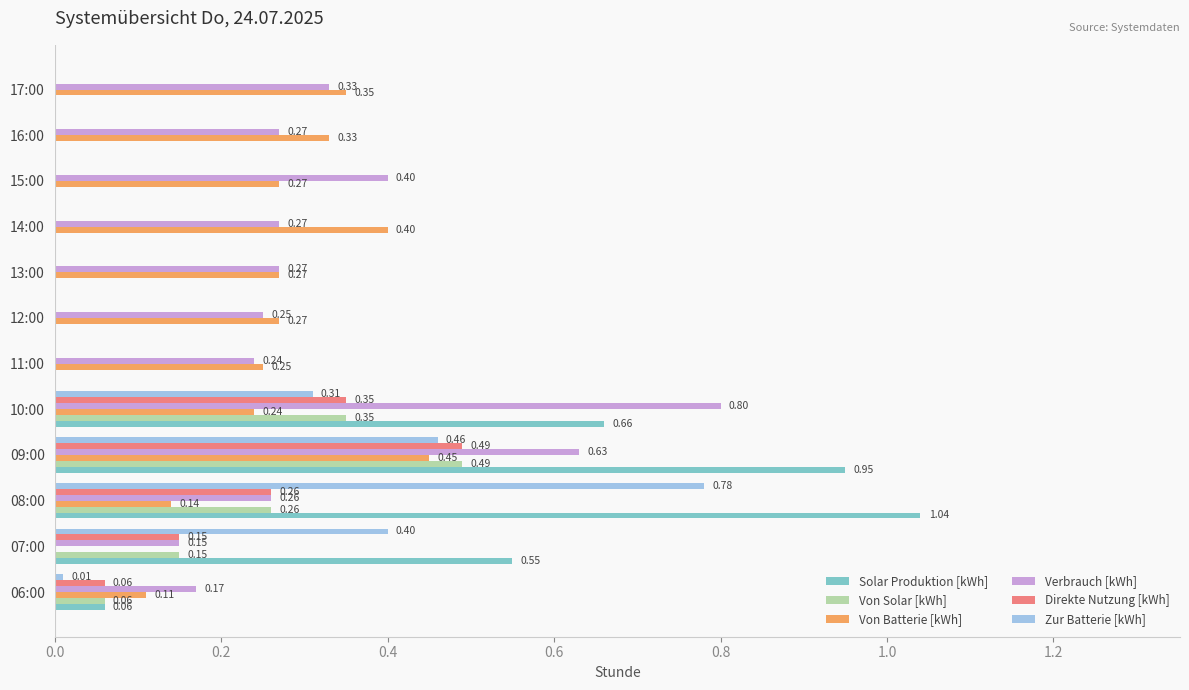

Which series changed the most between 10:00 and 11:00?

Solar Produktion [kWh]